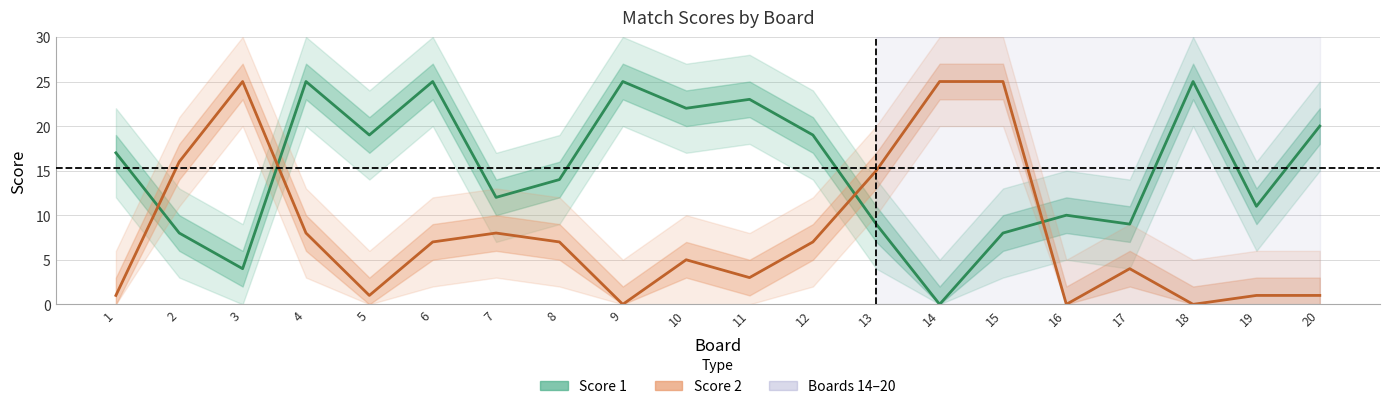

Which series ends up on top after the final intersection of Score 1 and Score 2?

Score 1